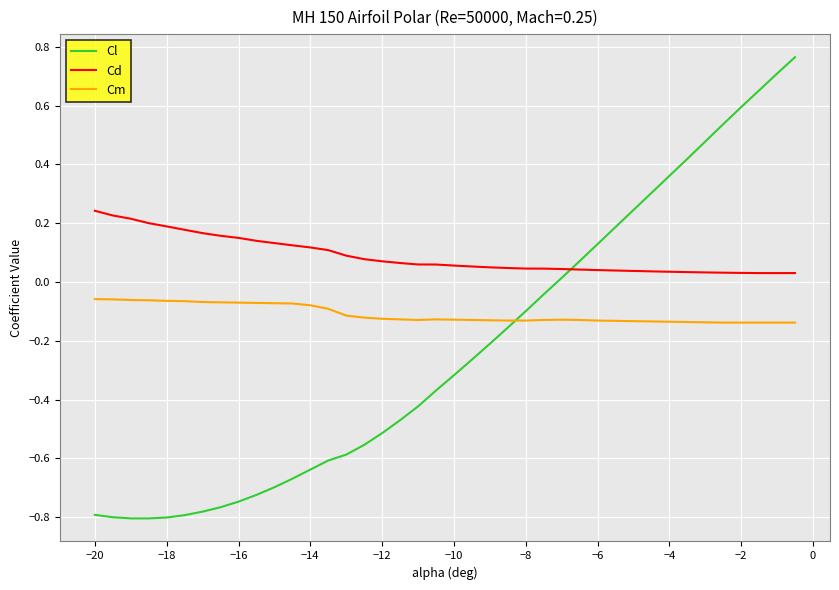

How many times do Cm and Cl cross each other?

1